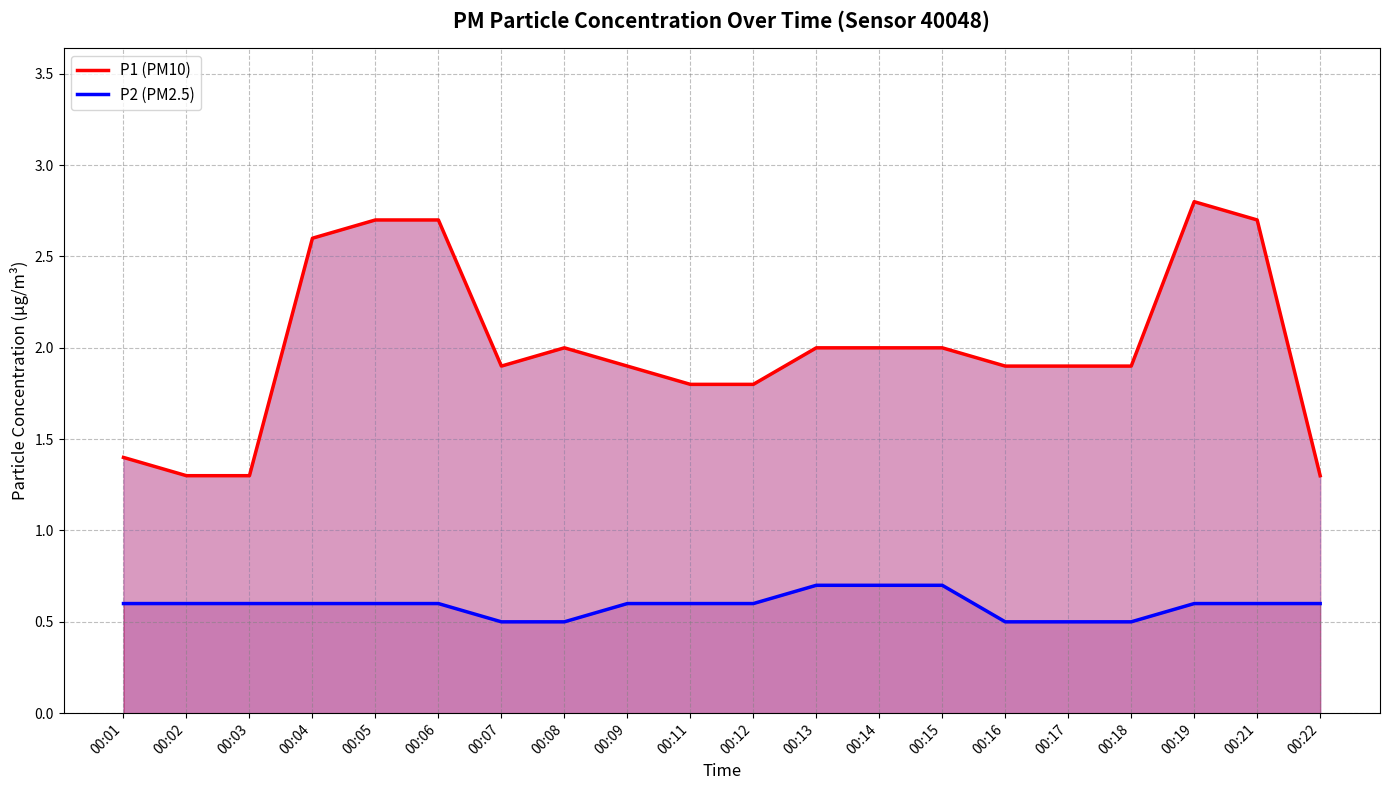

What is the value of the P1 (PM10) point at the 2nd from the left?

1.3